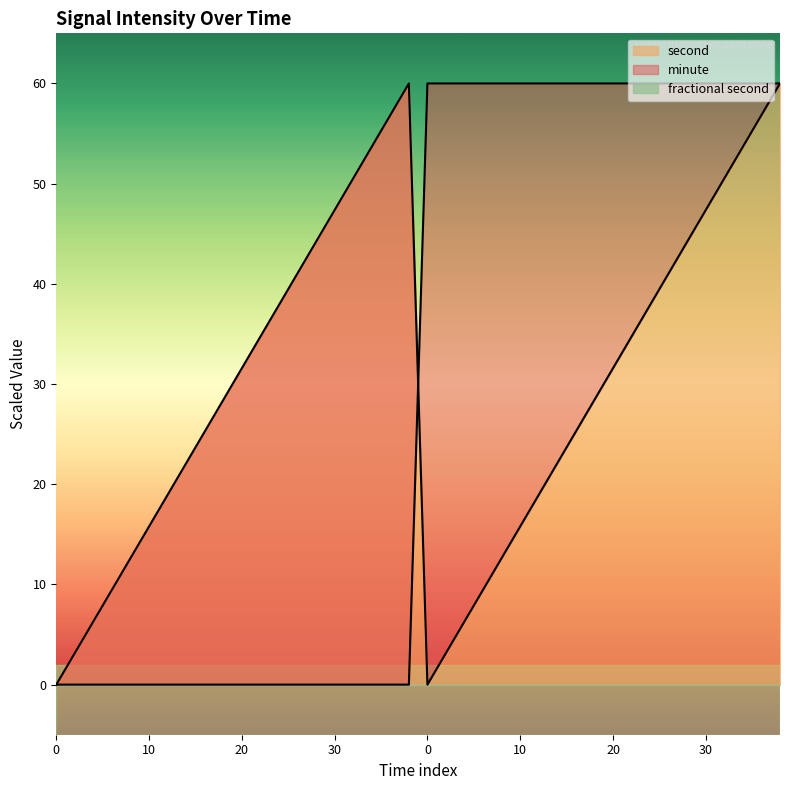

Does the chart have visible grid lines?

No